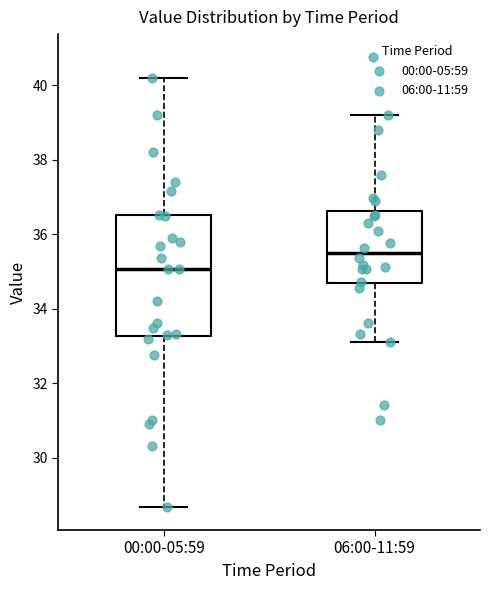

Where is the lower edge of the box for 00:00-05:59 on the y-axis? The values are not printed on the chart, so give them approximately, as read against the axis.

33.2